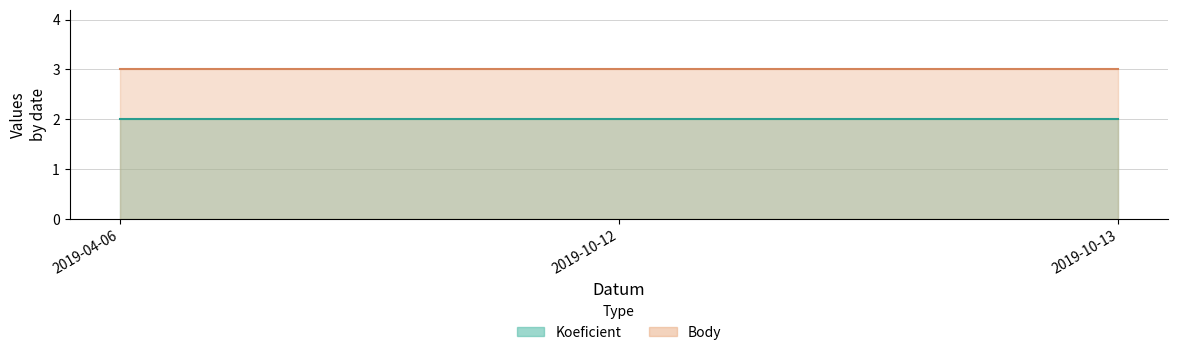

What are all the series names shown in the legend?

Koeficient, Body